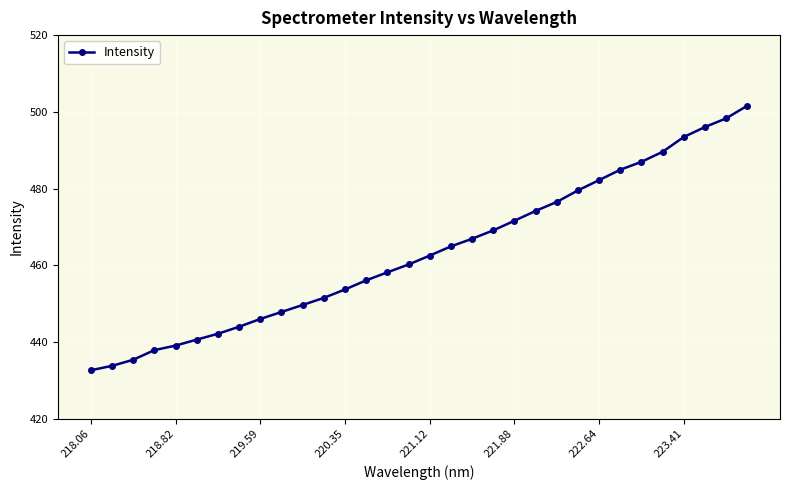

What is the minimum value shown in the chart?

432.6